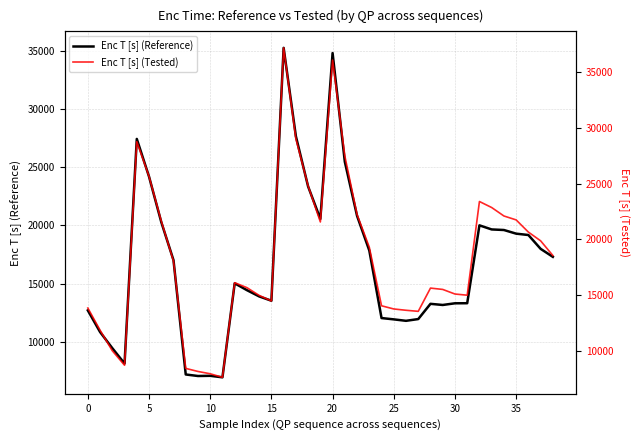

Is it true that Enc T [s] (Reference) equals 46579.9 at 17?

False